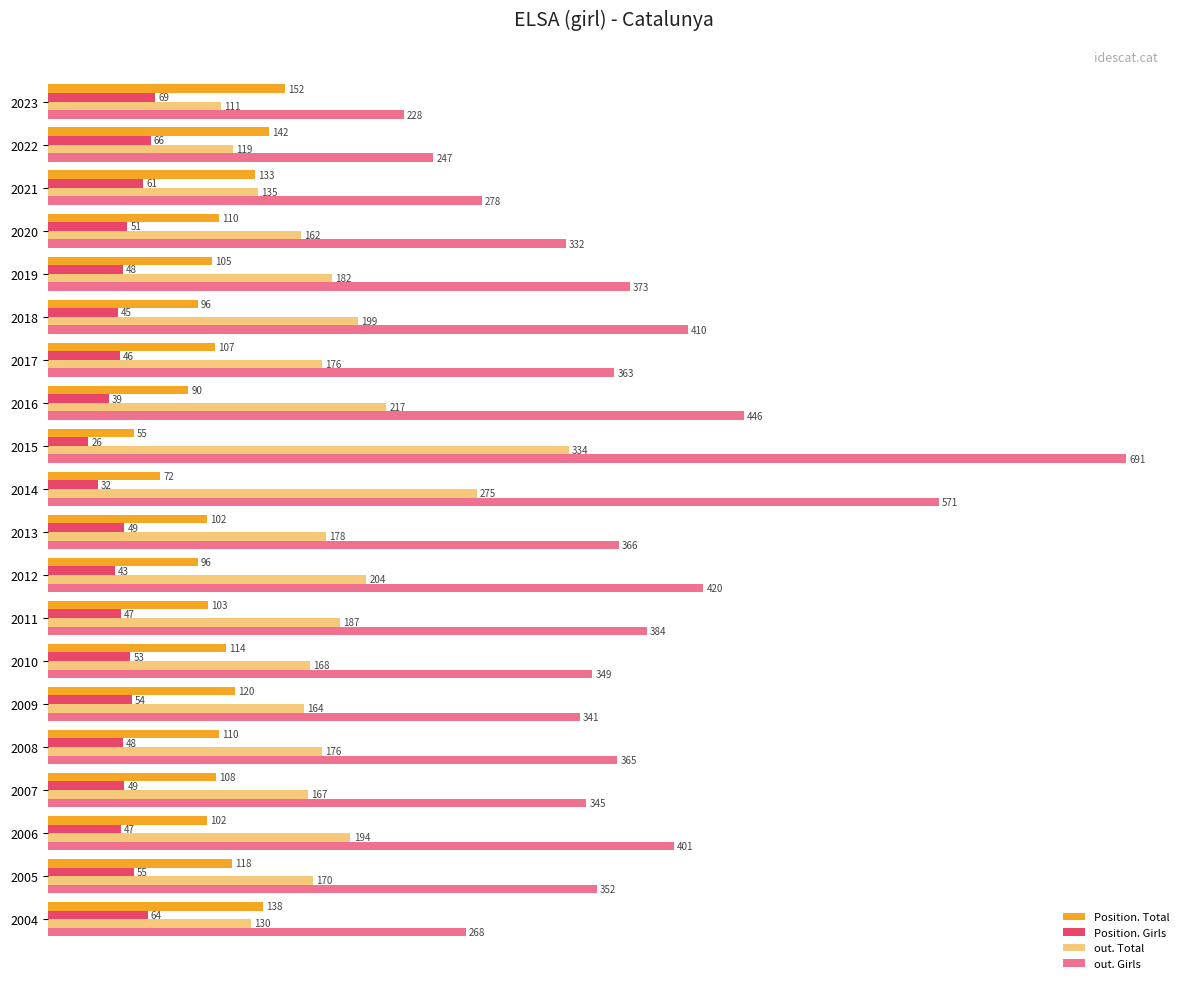

Rank the series by their maximum value, from lowest to highest.

Position. Girls, Position. Total, out. Total, out. Girls